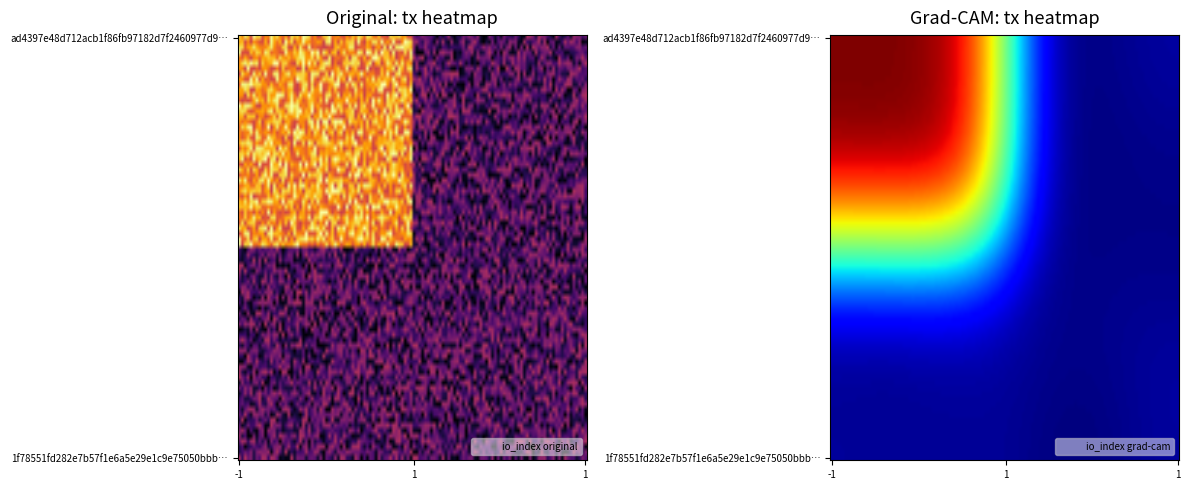

Which series has the widest spread of values?

ad4397e48d712acb1f86fb97182d7f2460977d9